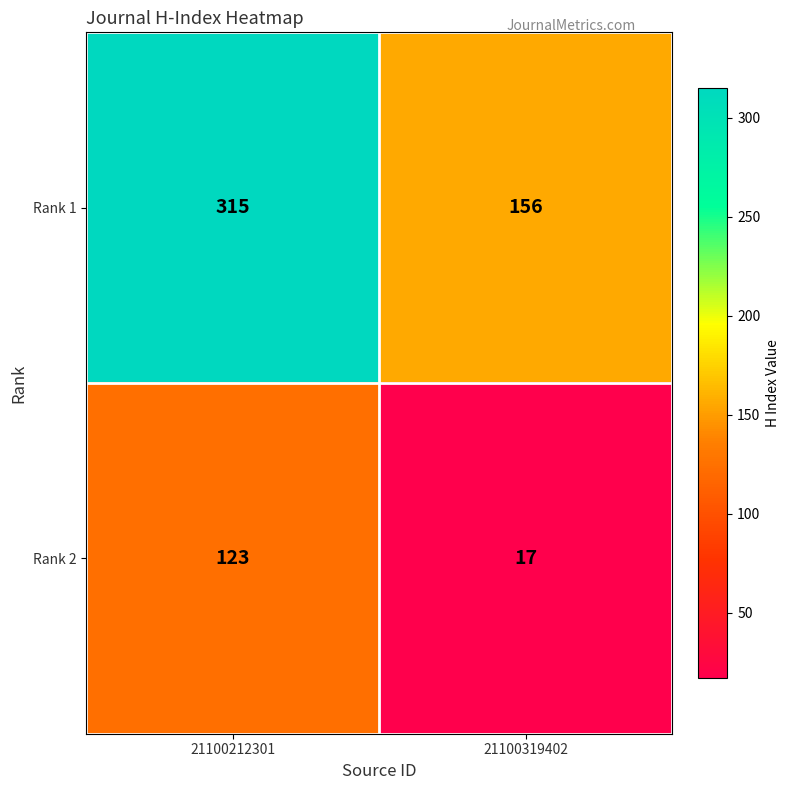

What is the average value of the Rank 2 series?

70